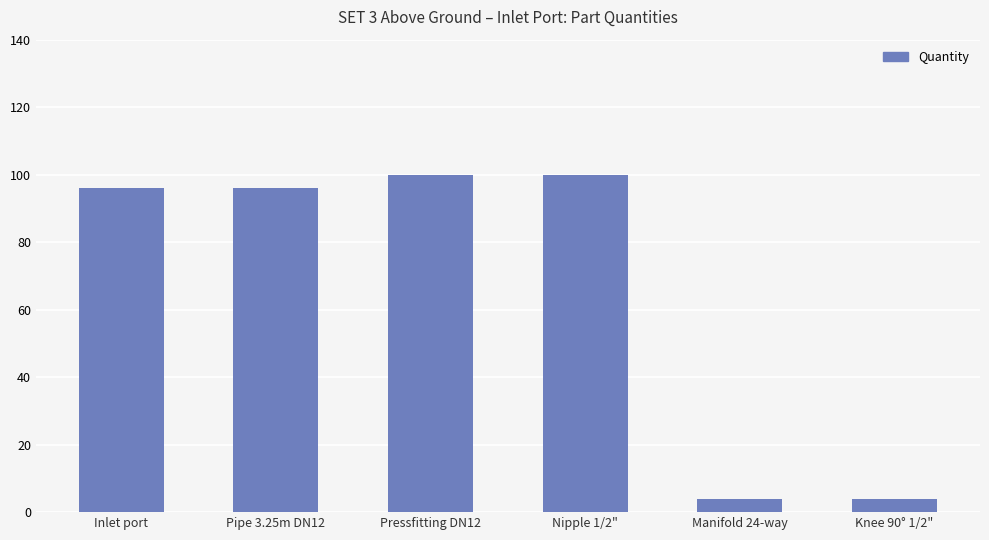

Reading left to right, list all the values displayed in this chart.

96	96	100	100	4	4